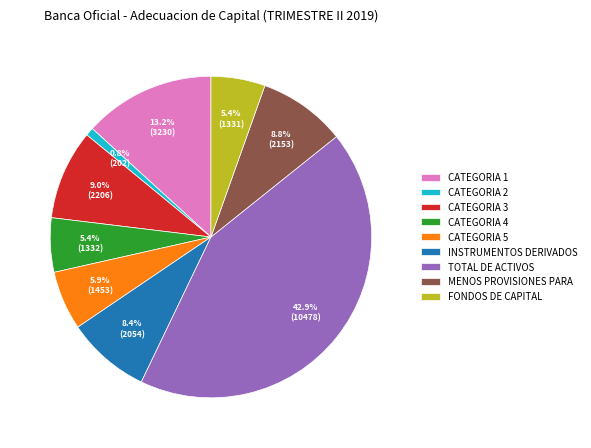

How many slices are in this pie chart?

9